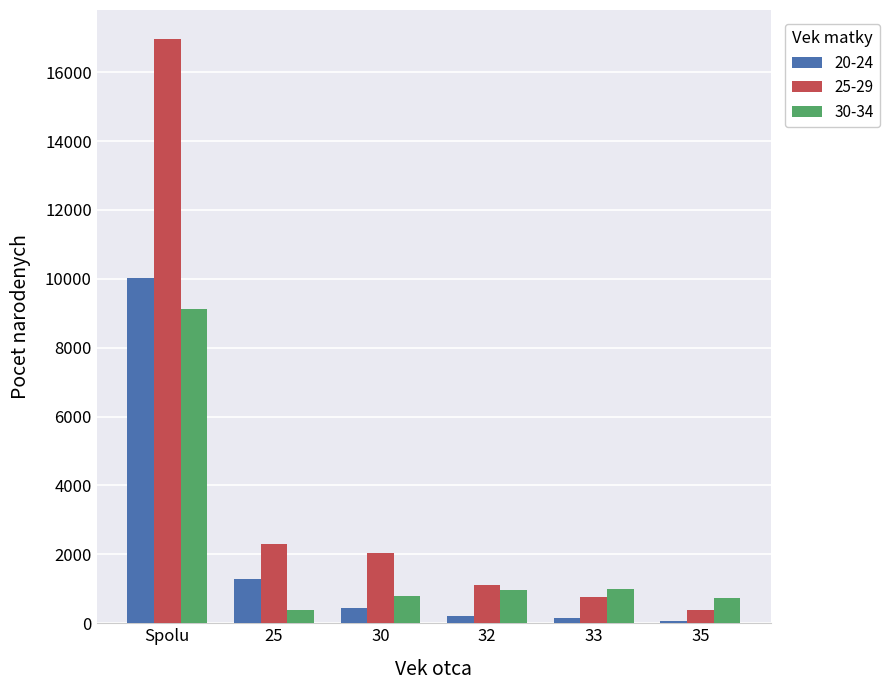

What is the smallest value displayed?

66